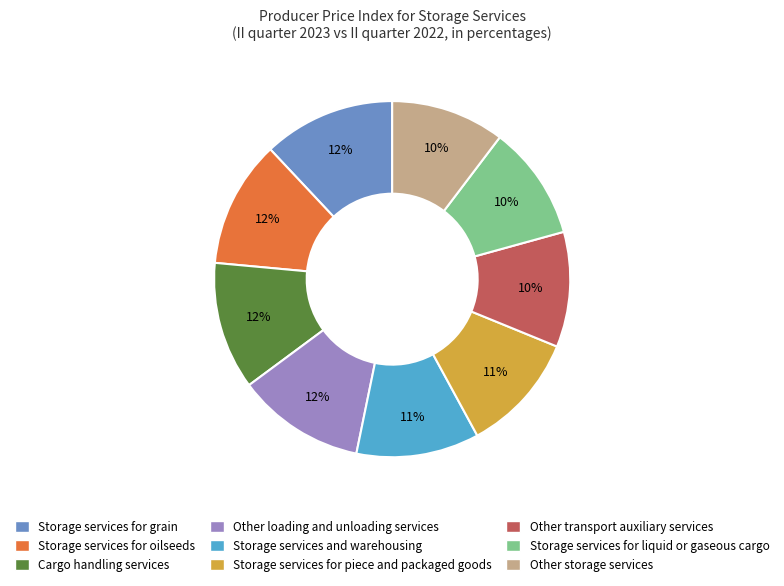

To the nearest percent, what is the average slice percentage?

11%